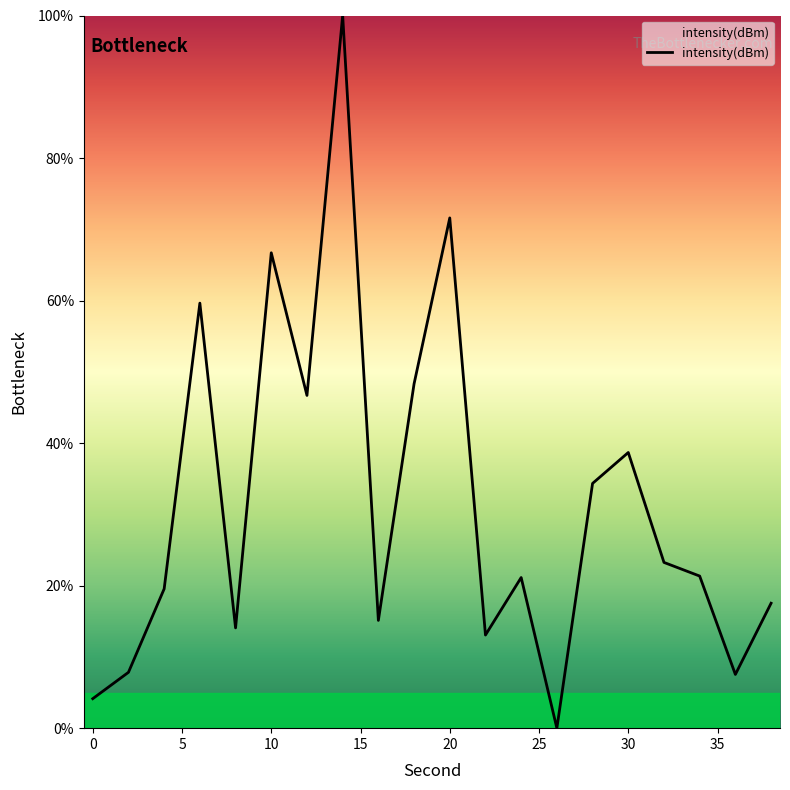

What is the difference between the maximum and minimum values?

100.0